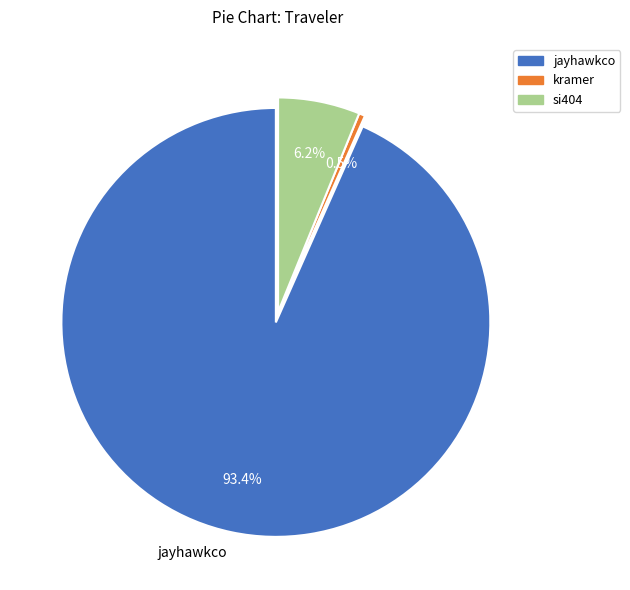

What is the ratio of the value at jayhawkco to the value at si404?

15.1